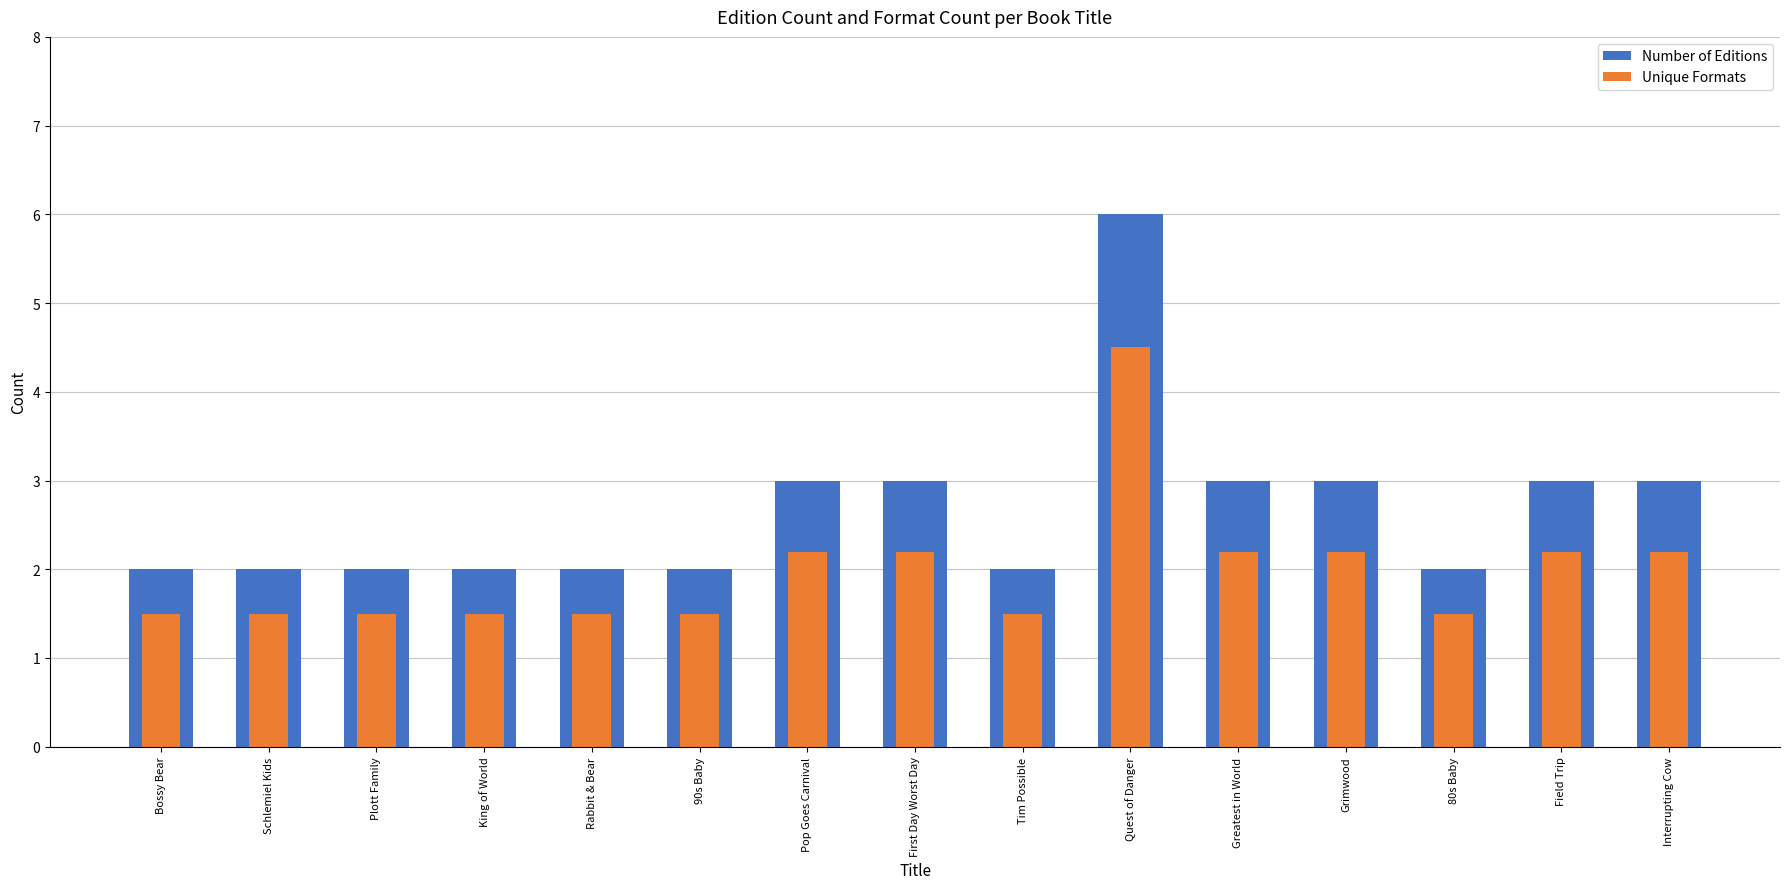

Count the number of data series in this chart.

2